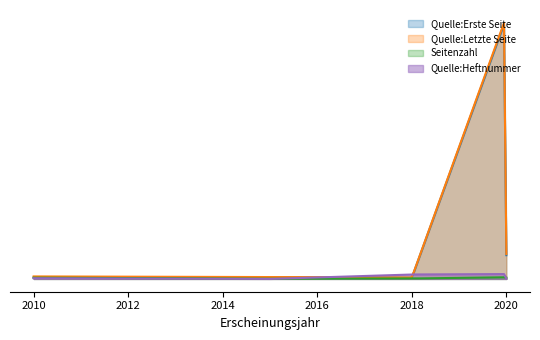

The Seitenzahl series shows 1 at 2018. True or false?

False